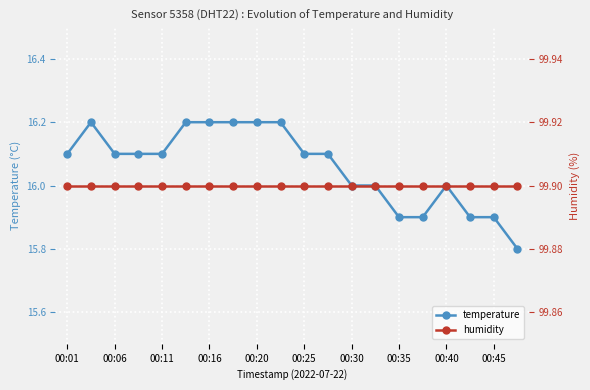

What is the maximum value for temperature?

16.2